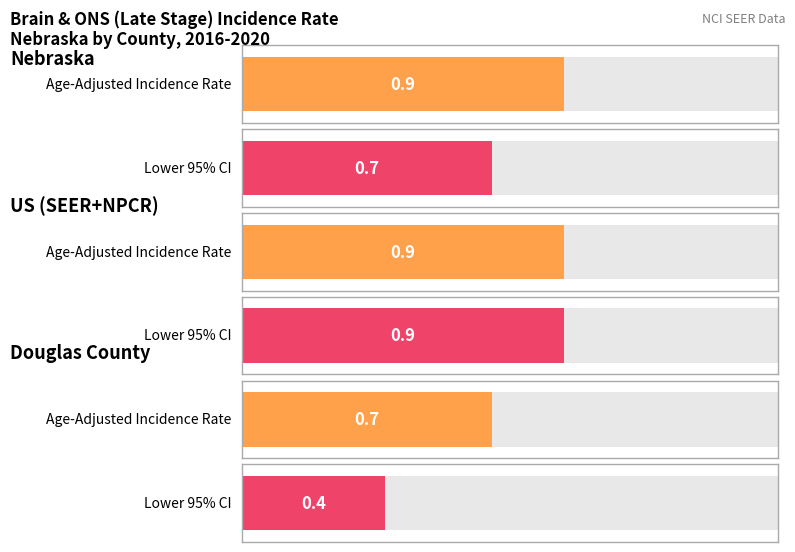

What is the average value of the Age-Adjusted Incidence Rate series?

0.8